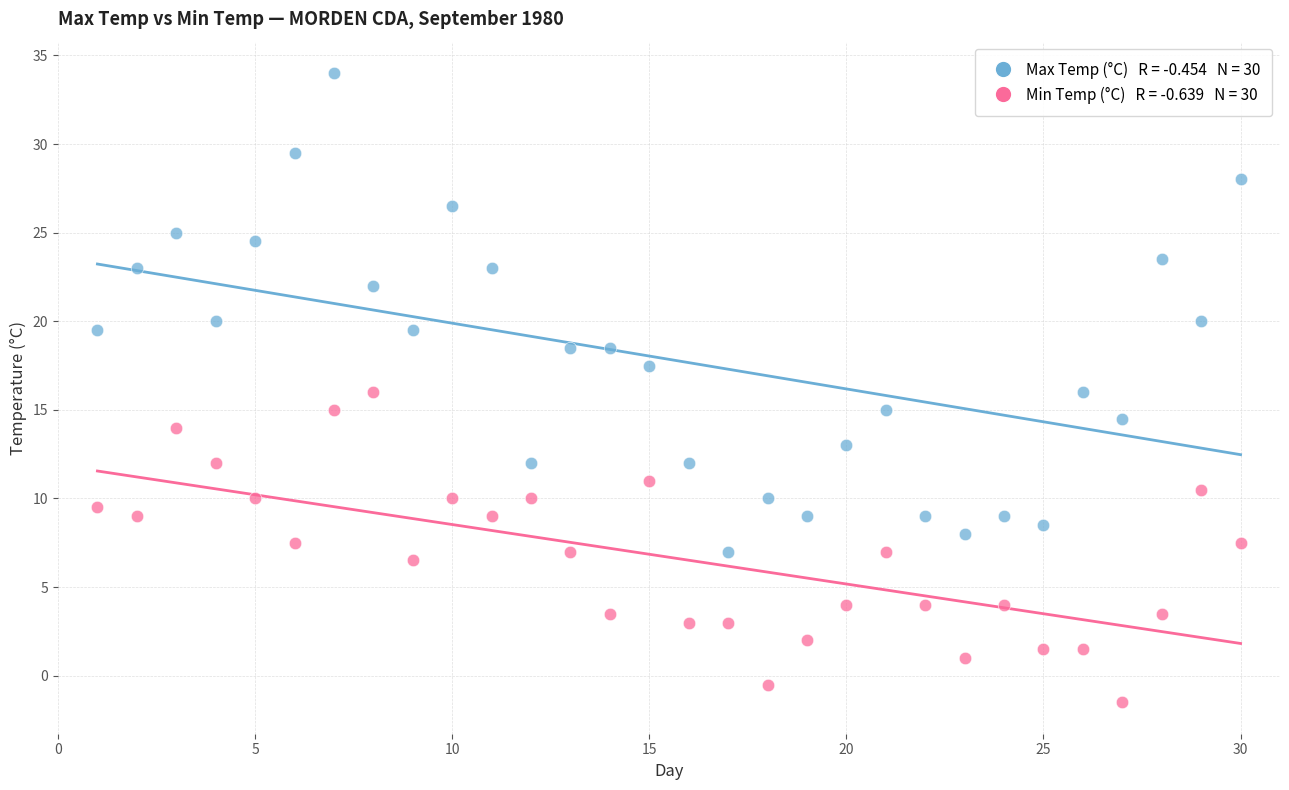

Across all data points, what is the range of X values (max minus min)?

29.0